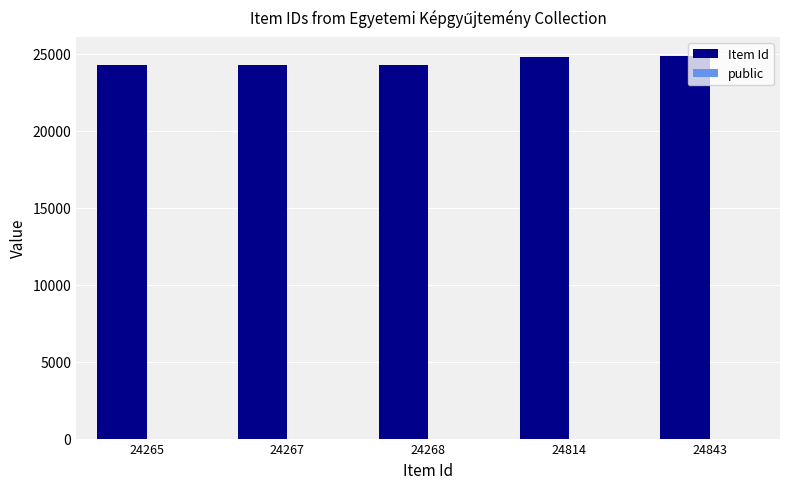

What is the sum of all Item Id values?

122457